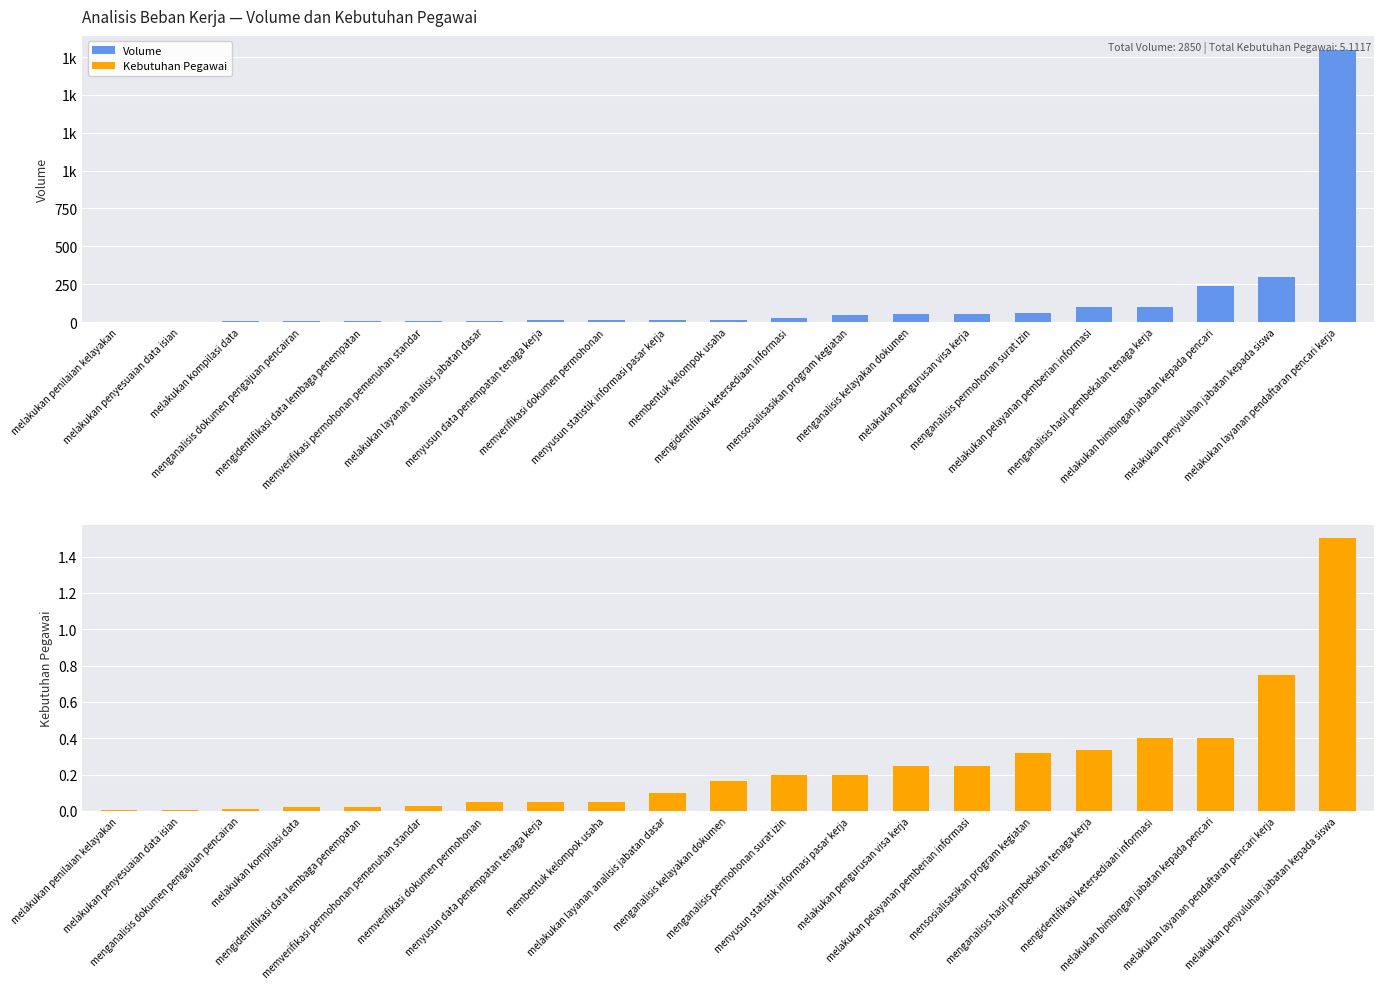

List the series in order of their overall mean, lowest first.

Kebutuhan Pegawai, Volume